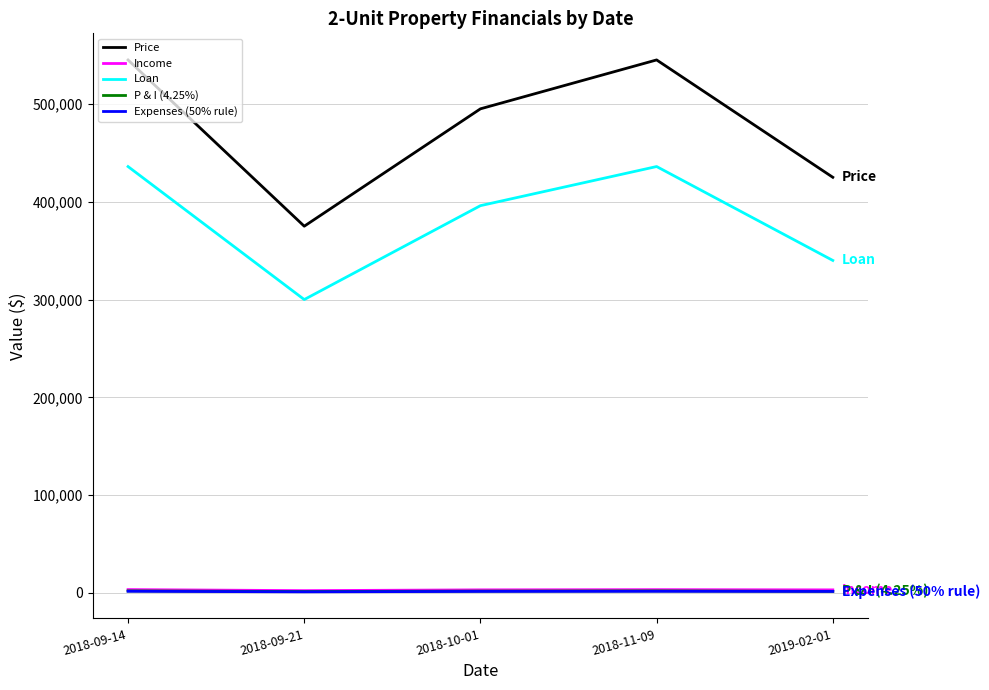

Is the value of P & I (4.25%) at 2018-11-09 greater than the value of Loan at 2019-02-01?

No